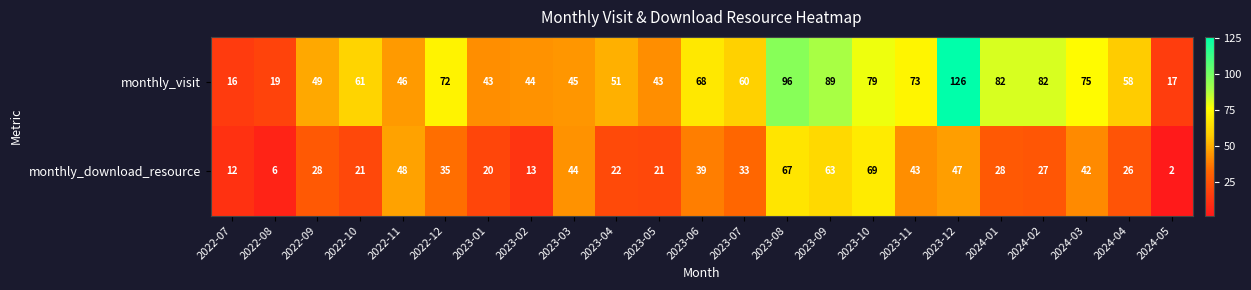

Count the number of data series in this chart.

2